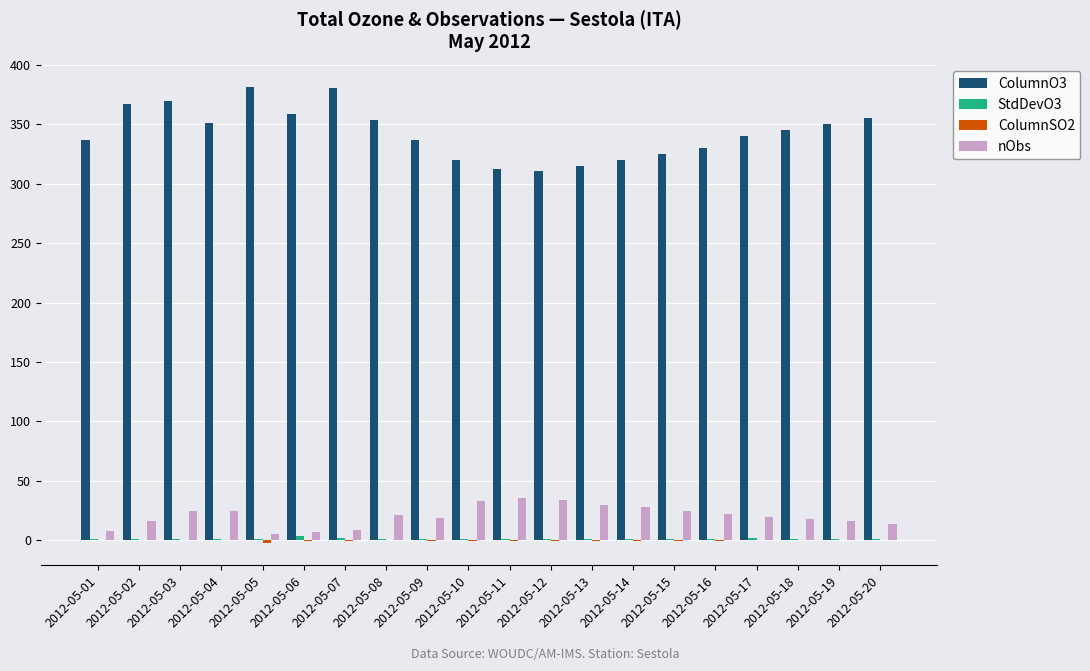

Which series has the largest range (max minus min)?

ColumnO3